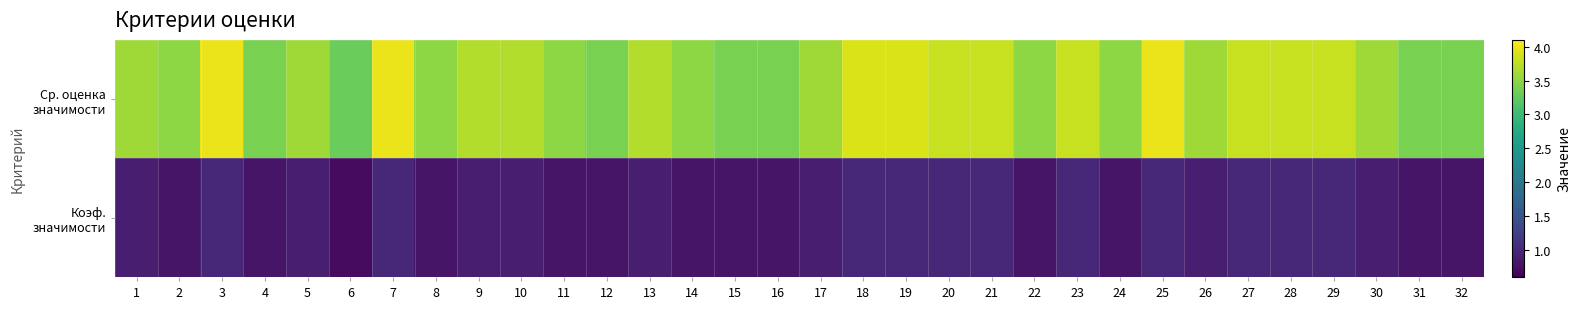

What is the spread (max minus min) of values at 3?

3.0